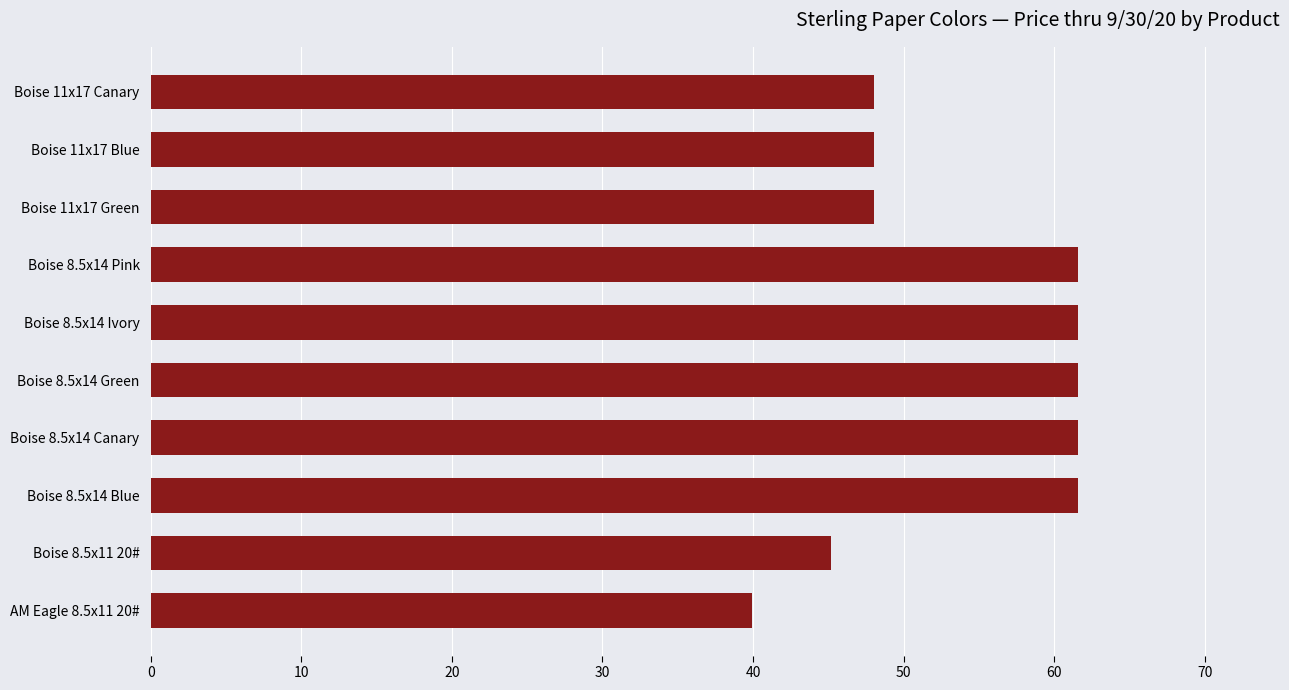

What is the sum of the values at Boise 8.5x14 Green and Boise 8.5x14 Pink?

123.2